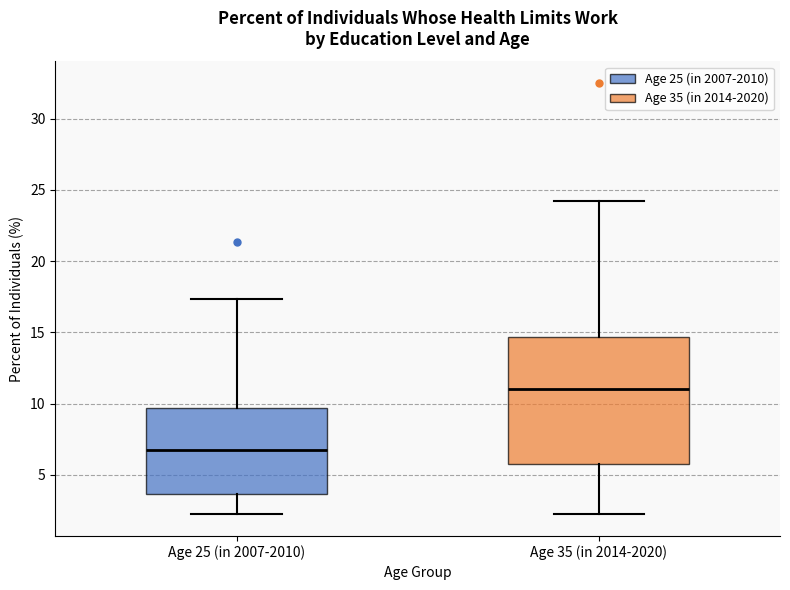

Where is the lower edge of the box for Age 35 (in 2014-2020) on the y-axis? The values are not printed on the chart, so give them approximately, as read against the axis.

6.0